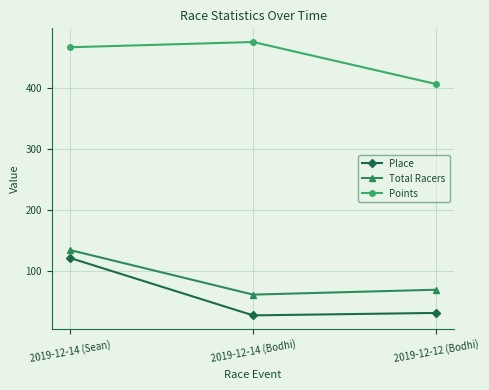

What is the difference between the second highest and minimum values in the Place series?

4.0